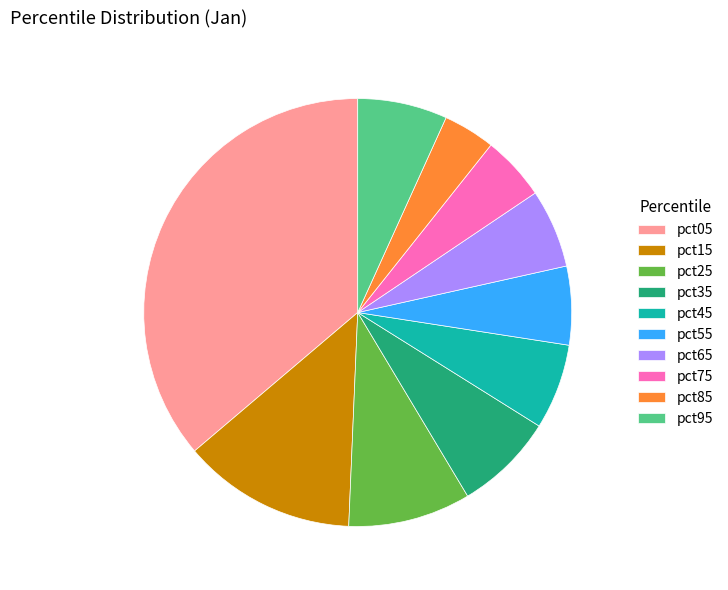

Is there a majority slice in this chart?

No